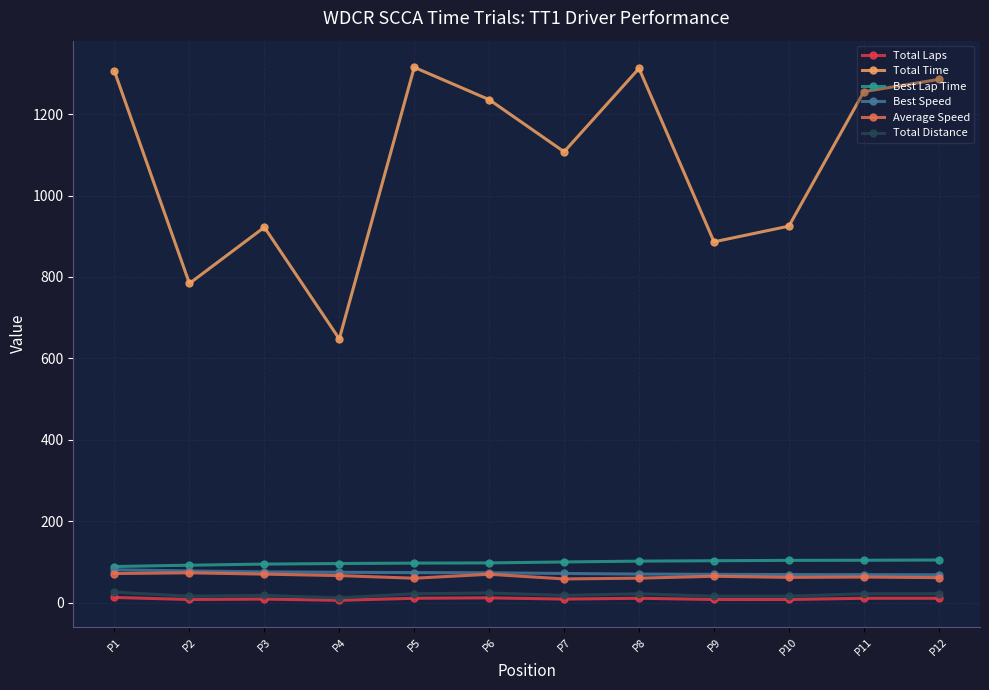

What is the difference between the Best Speed values at P12 and P5?

5.4